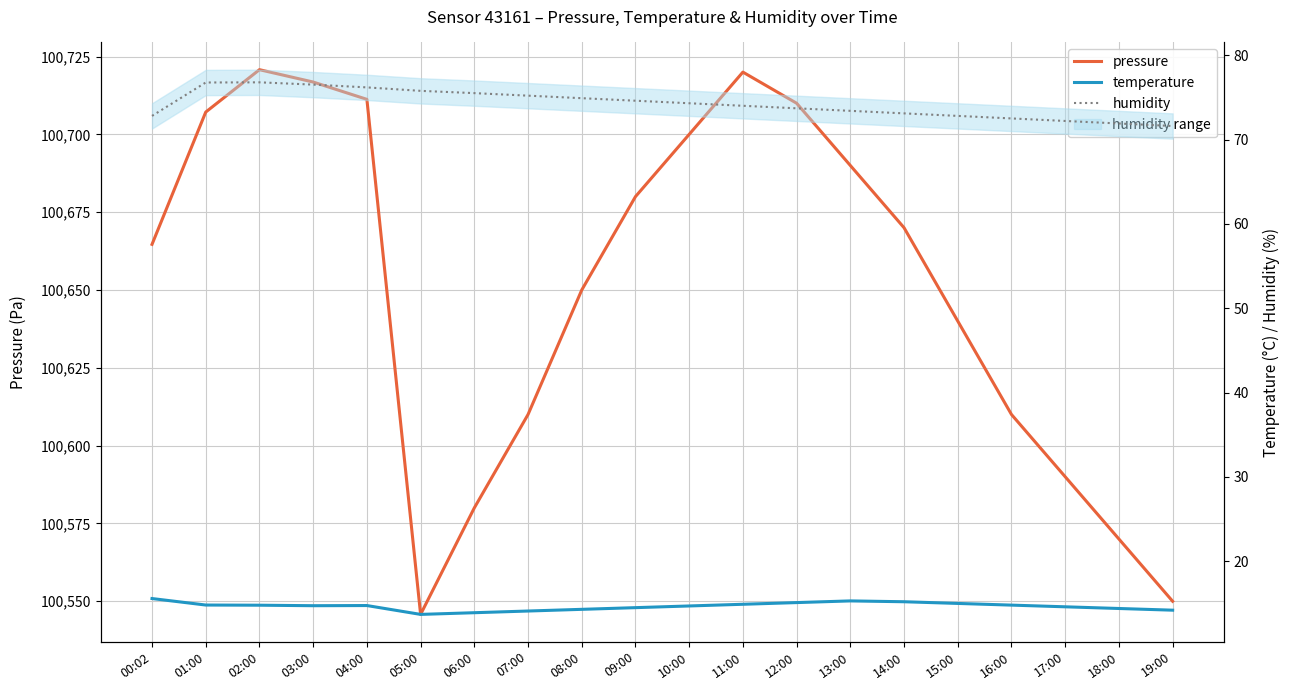

True or false: temperature and pressure cross at least once.

False